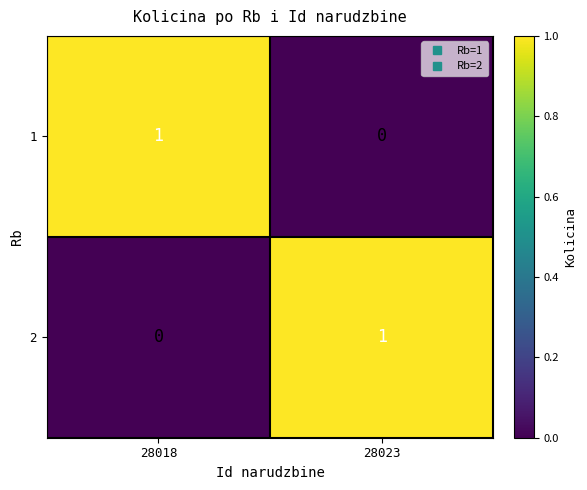

The 2 series shows -1 at 28018. True or false?

False